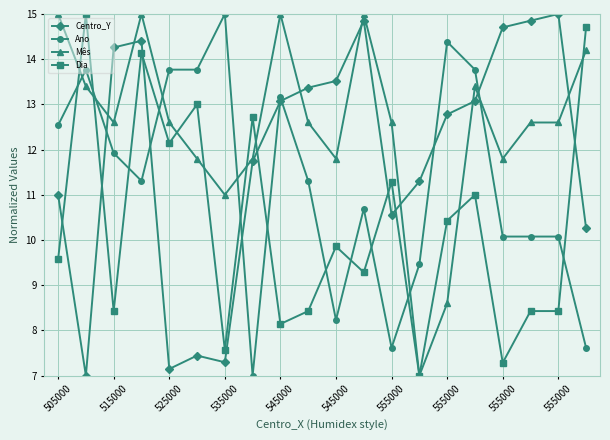

How many times do Dia and Centro_Y cross each other?

7